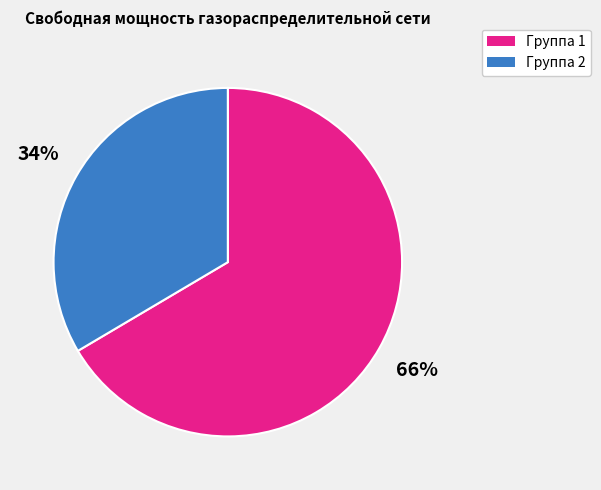

Is there any slice that represents more than half of the pie?

Yes